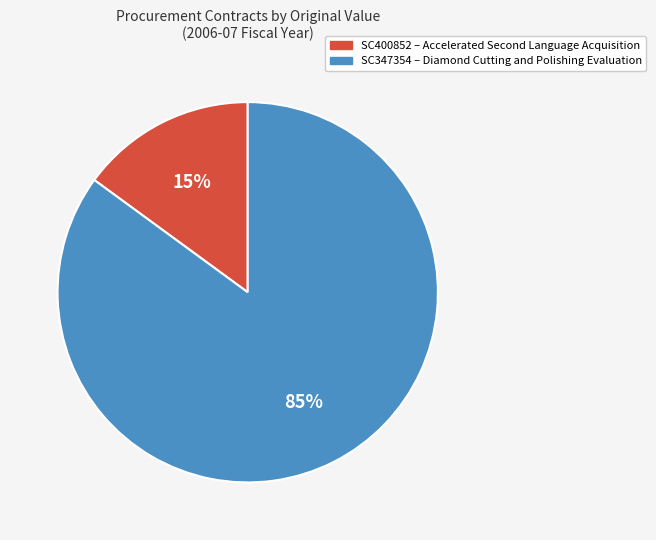

To the nearest percent, what is the average slice percentage?

50%